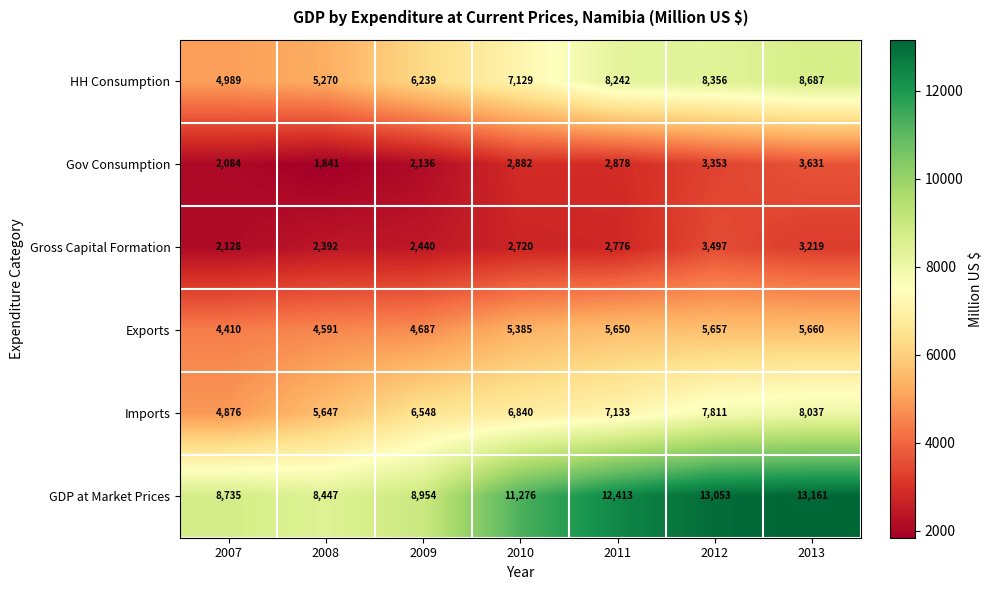

What is the approximate value of HH Consumption at 2009?

6239